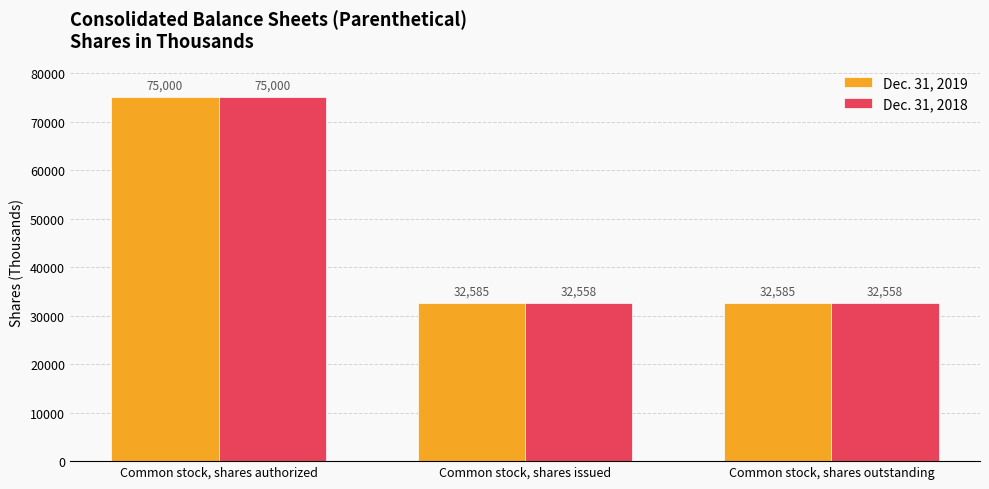

What is the value of the Dec. 31, 2018 bar at the 1st from the left?

75000